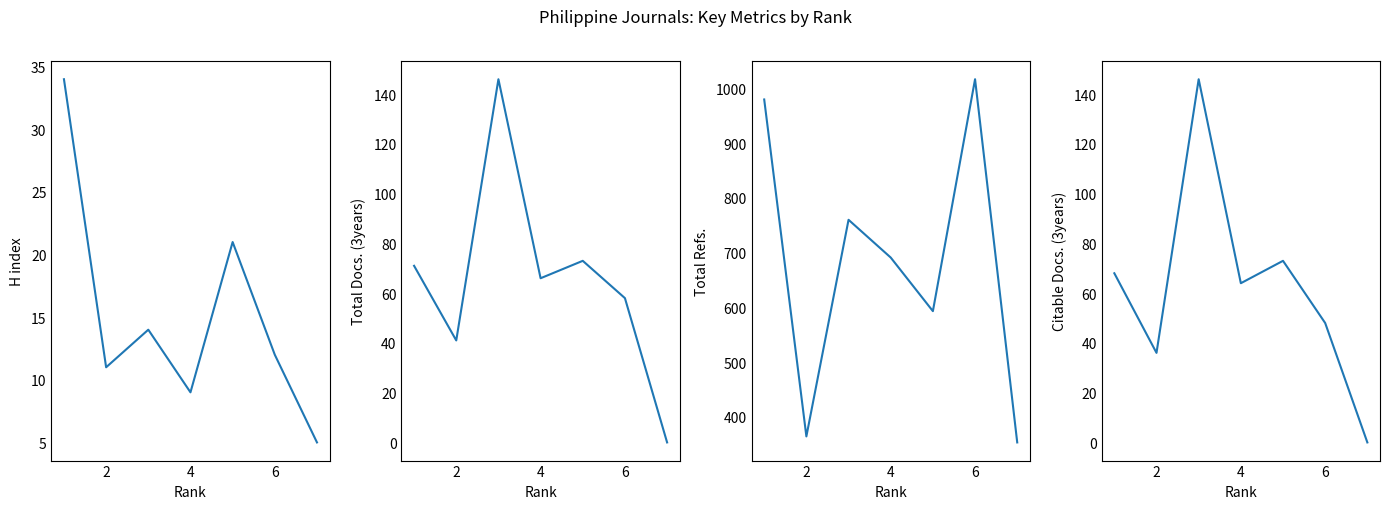

Reading right to left, list all the values displayed in this chart.

H index: 5	12	21	9	14	11	34
Total Docs. (3years): 0	58	73	66	146	41	71
Total Refs.: 353	1017	593	691	760	364	980
Citable Docs. (3years): 0	48	73	64	146	36	68